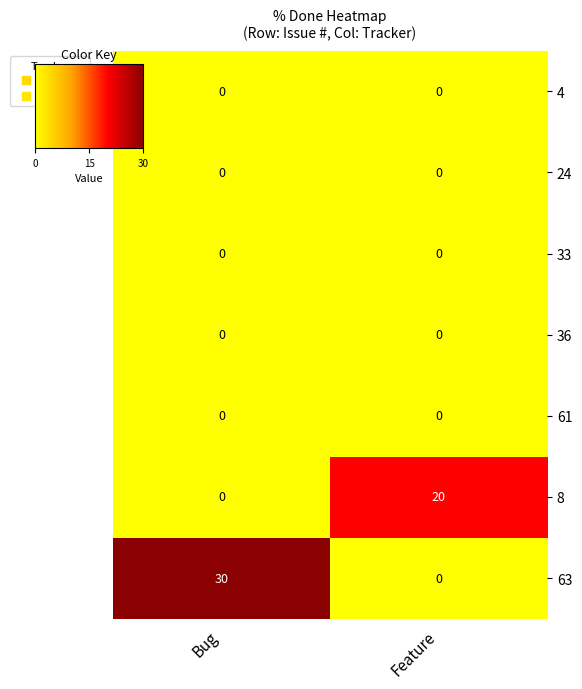

What is the average value of the 8 series?

10